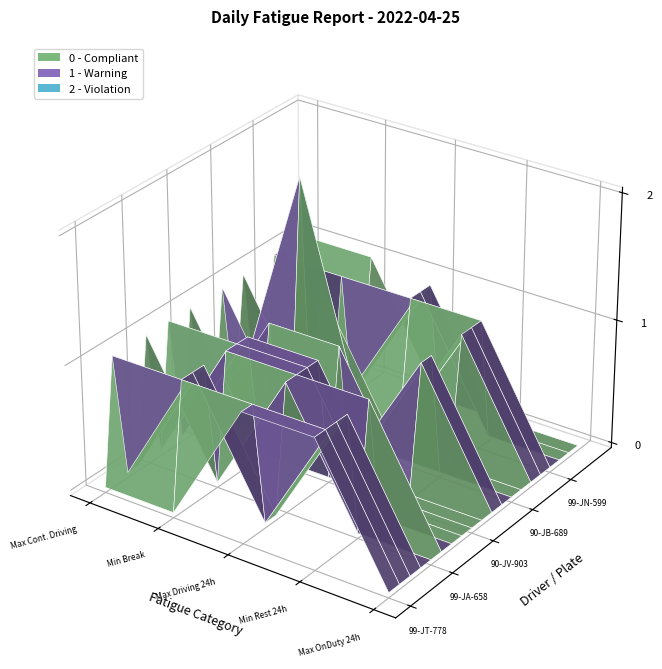

What is the sum of all 99-JN-599 values?

4